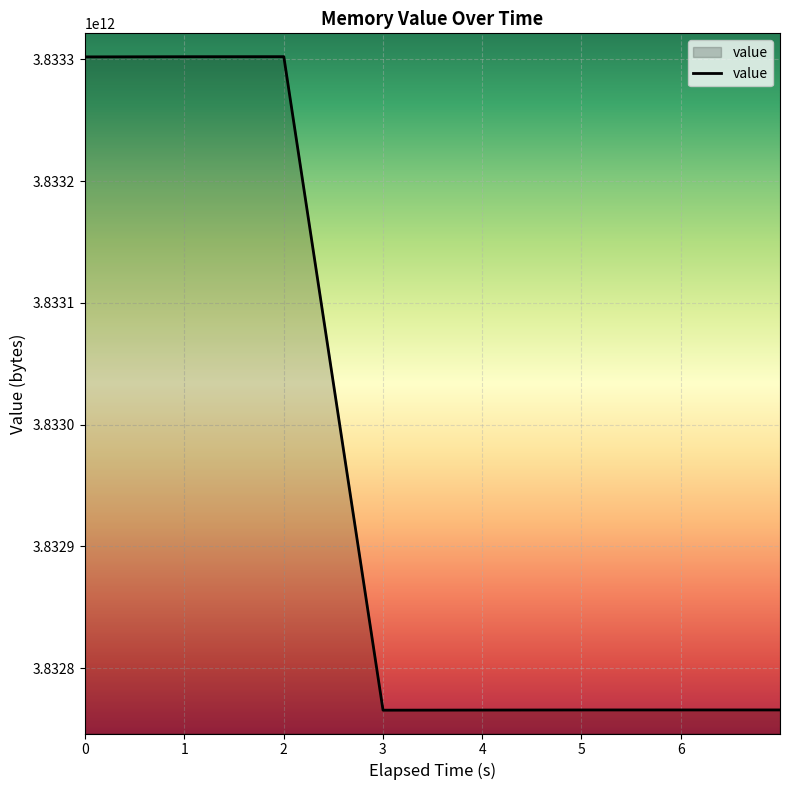

Count the number of data series in this chart.

1